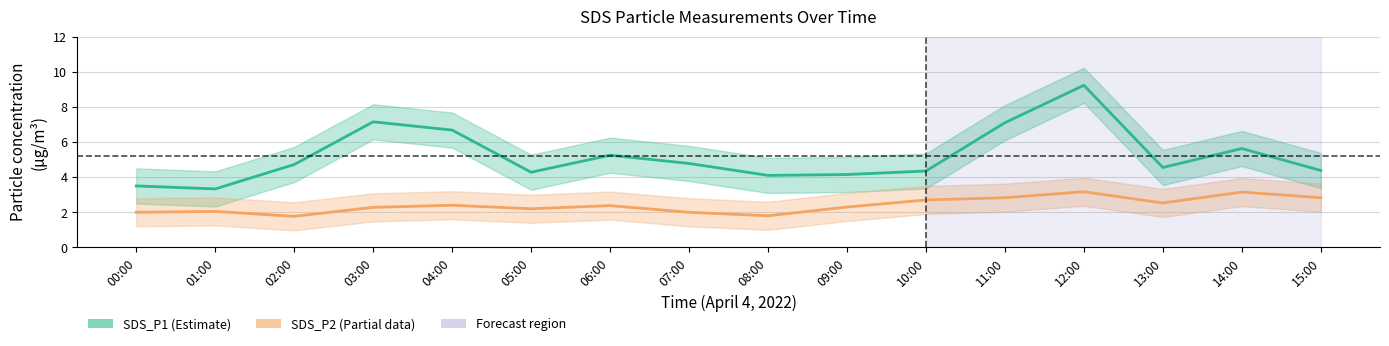

True or false: SDS_P2_lower and SDS_P1_lower cross at least once.

False